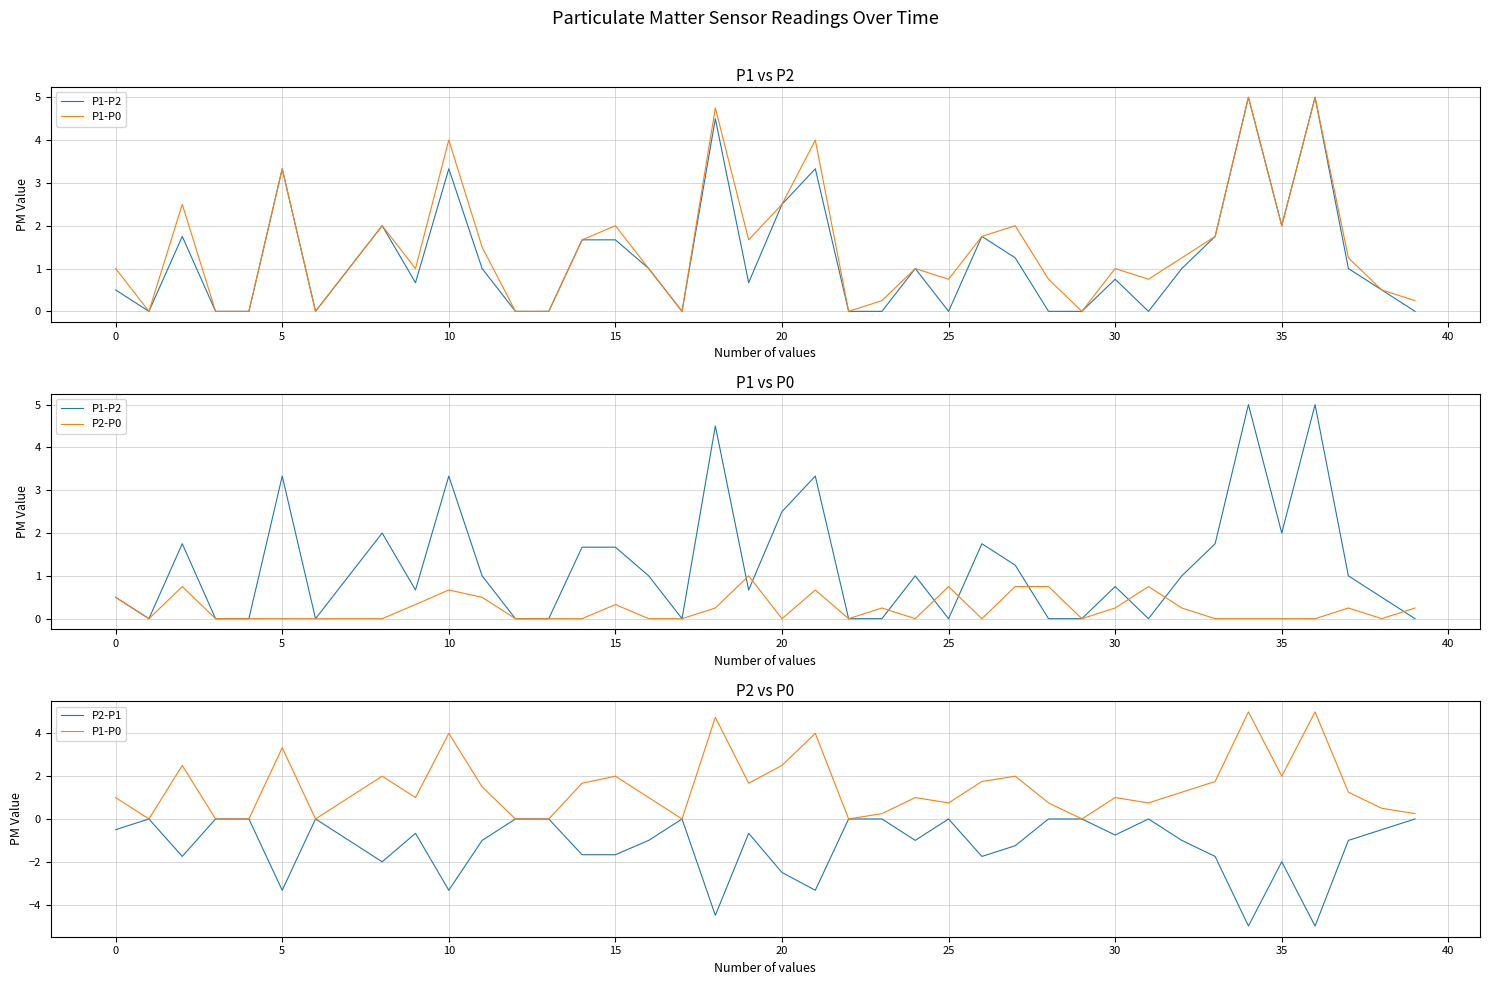

Which has a higher value, 32 or 11?

32